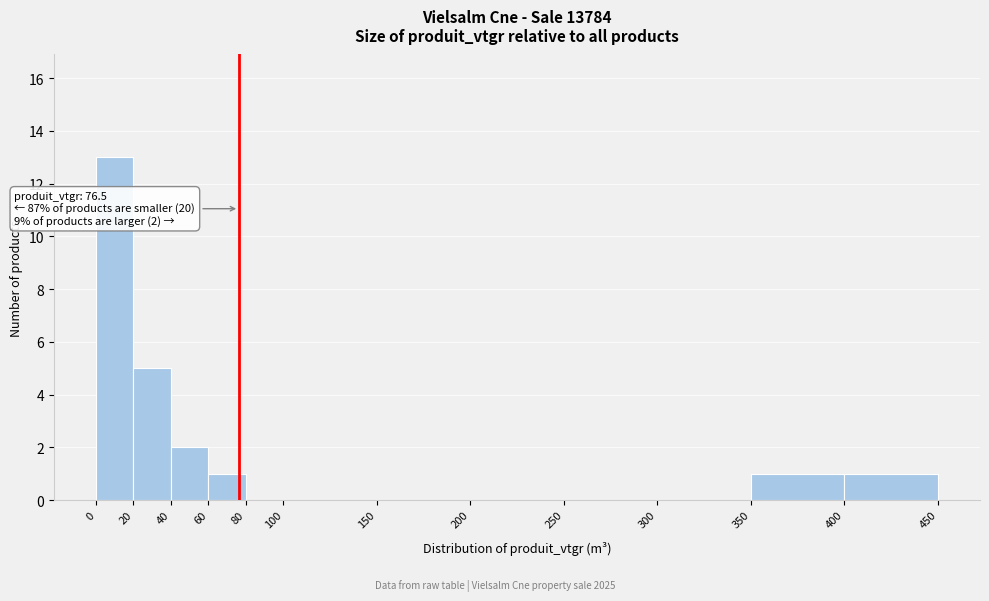

Which range on the x-axis has the tallest bar?

0 to 20